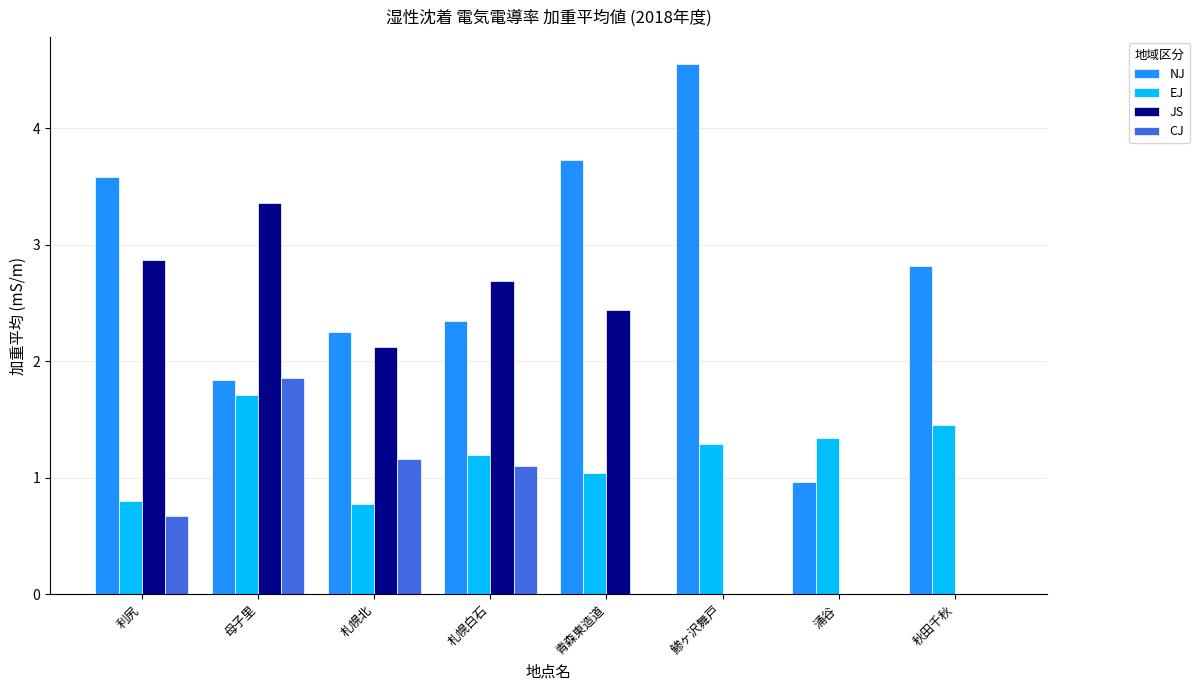

What is the spread (max minus min) of values at 利尻?

2.9